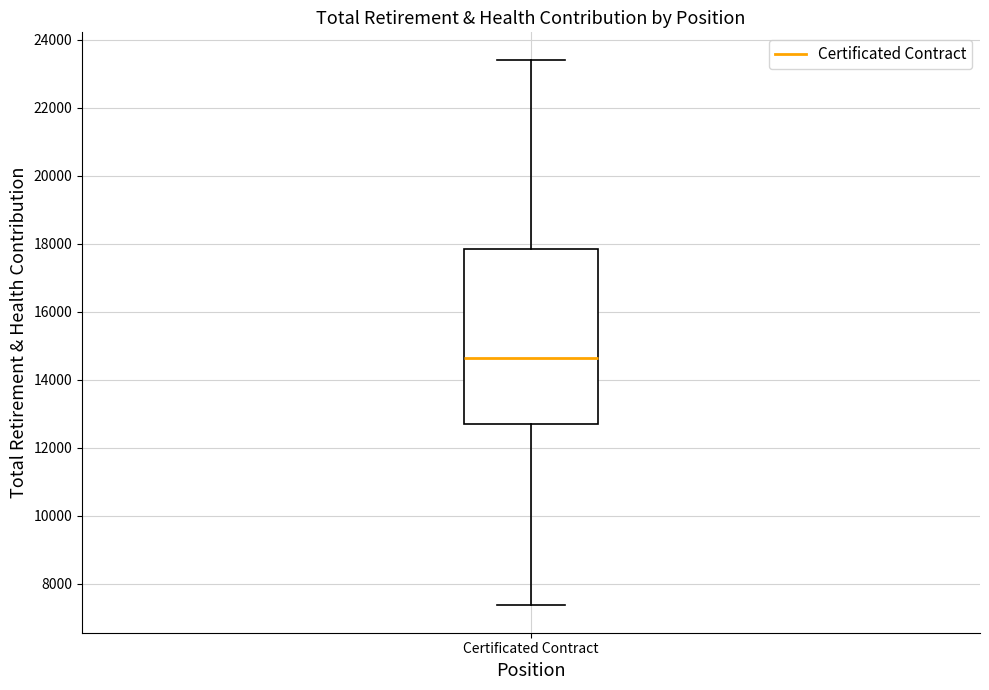

Transcribe this box plot: give where the median line is, the range the box spans, and where the two whiskers end, as read against the y-axis. The values are not printed on the chart, so give them approximately, as read against the axis.

median 14600, box 12800 to 17800, whiskers 7400 to 23400